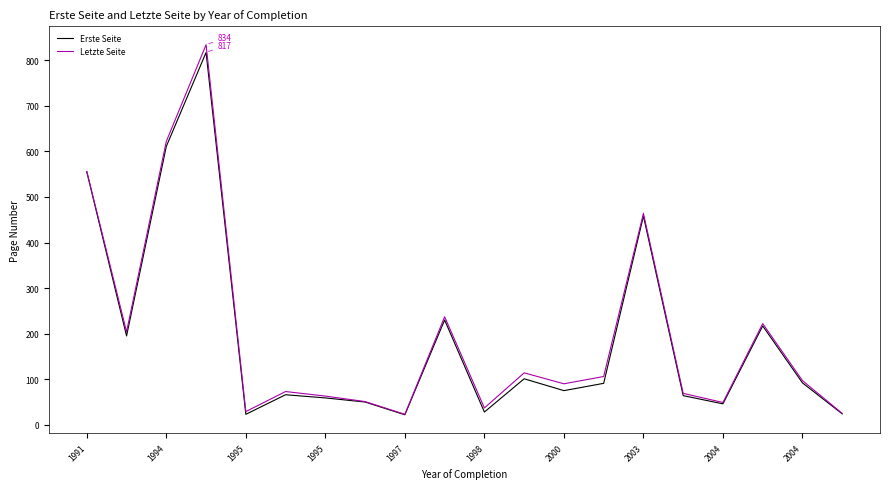

What is the maximum value shown in the chart?

834